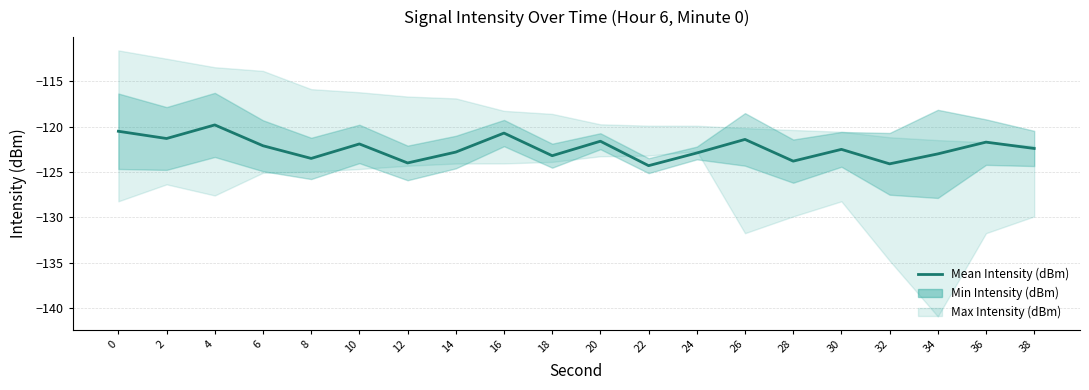

How many lines are shown in the chart?

1